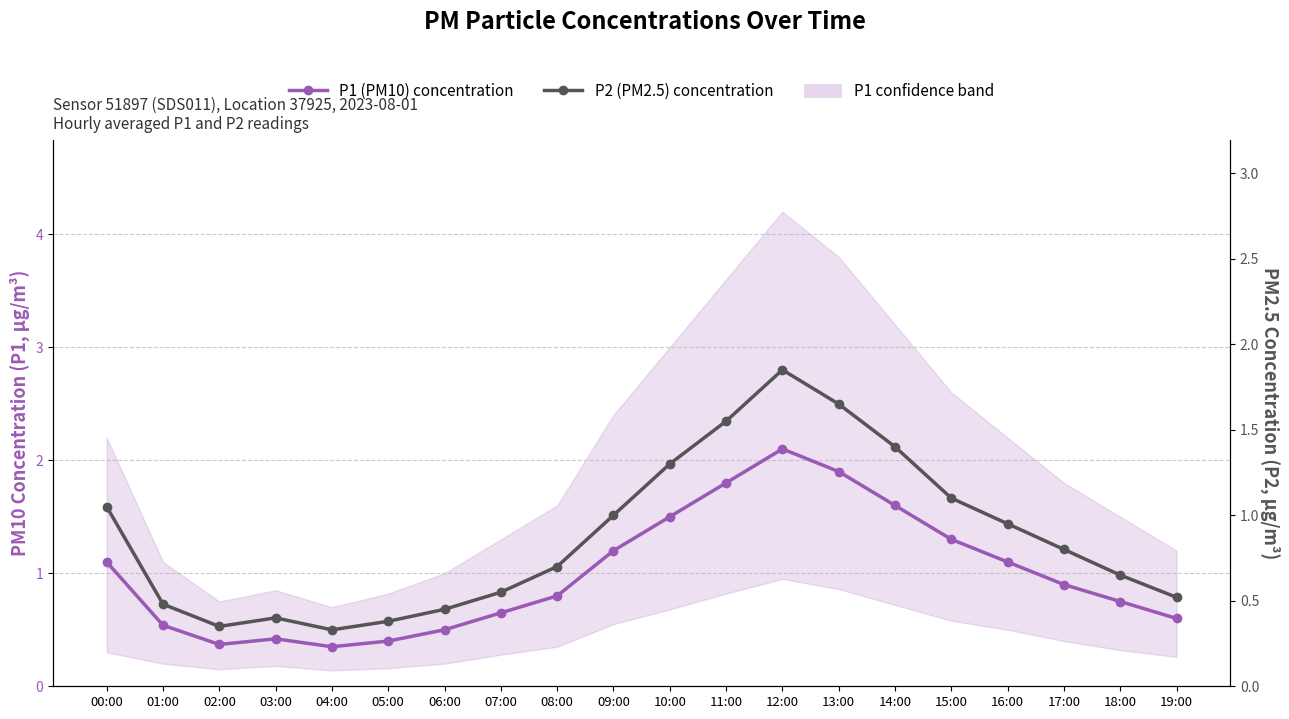

List the labels in order of P2 (PM2.5) concentration value, smallest first.

04:00, 02:00, 05:00, 03:00, 06:00, 01:00, 19:00, 07:00, 18:00, 08:00, 17:00, 16:00, 09:00, 00:00, 15:00, 10:00, 14:00, 11:00, 13:00, 12:00